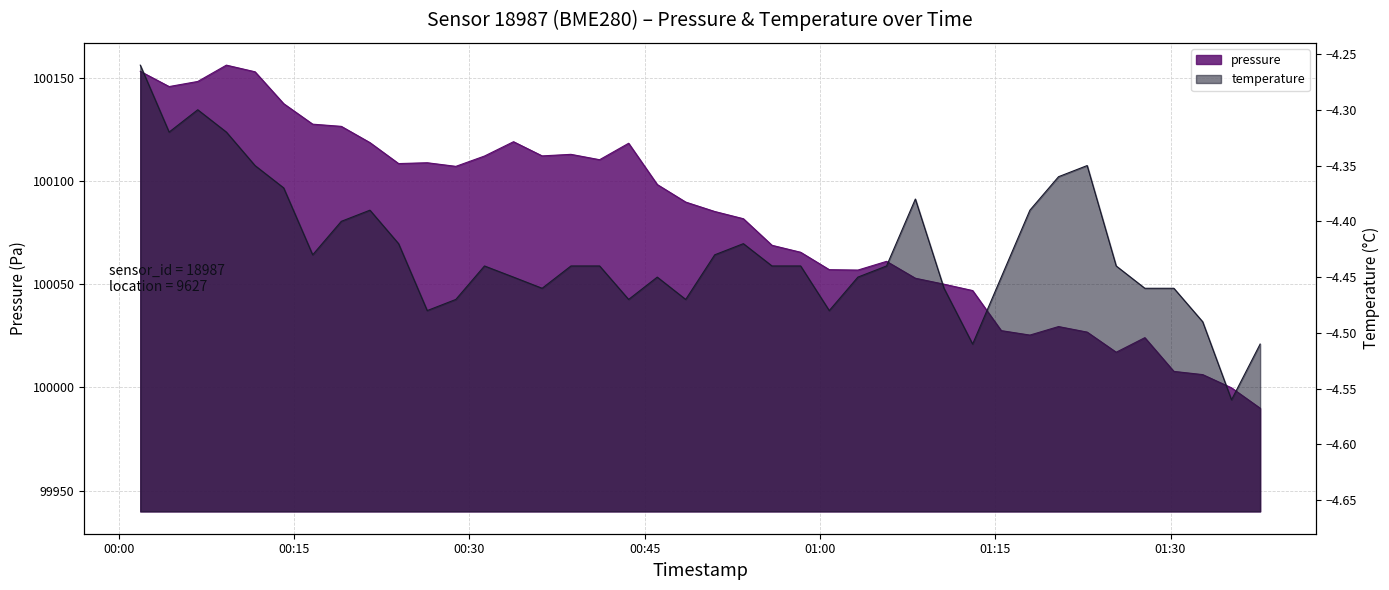

What is the value of the pressure point at the 33rd from the left?

100029.5